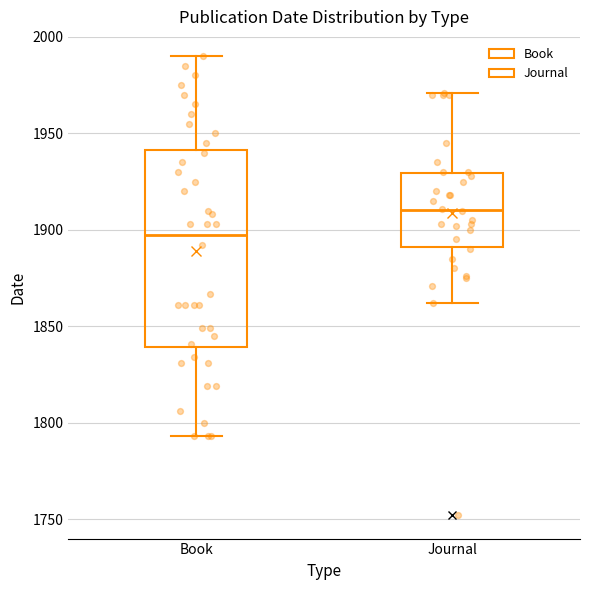

Reading left to right, read every box against the y-axis: the position of its median line, the range the box covers, and the ends of its whiskers. The values are not printed on the chart, so give them approximately, as read against the axis.

Book: median 1900, box 1840 to 1940, whiskers 1795 to 1990
Journal: median 1910, box 1890 to 1930, whiskers 1860 to 1970